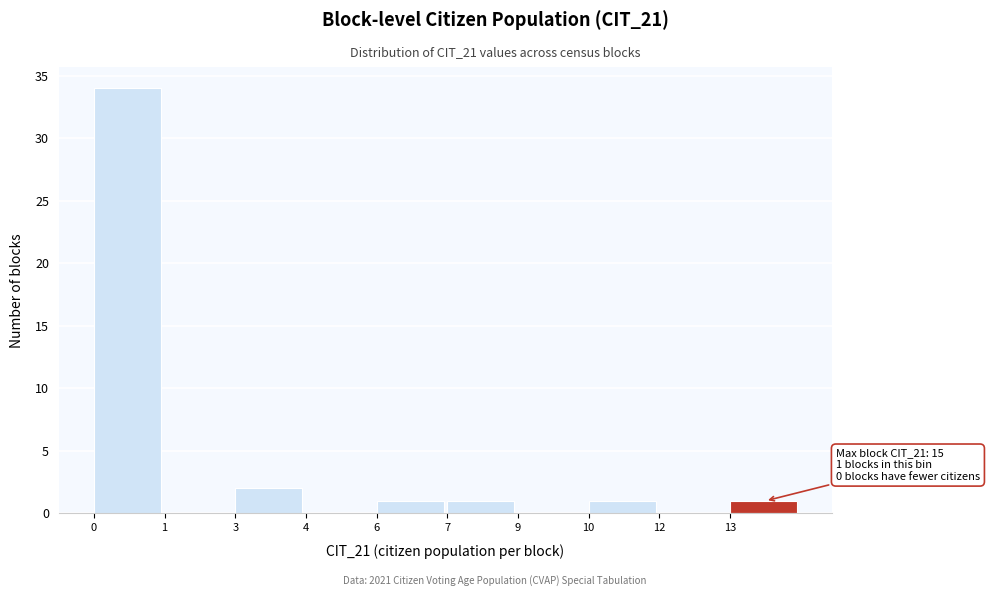

Reading right to left, list all the values displayed in this chart.

13=1	12=0	10=1	9=0	7=1	6=1	4=0	3=2	1=0	0=34